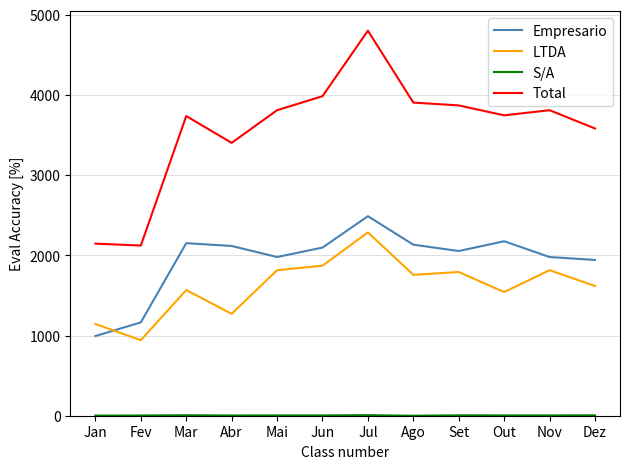

Where does the LTDA series first go above 1757?

Mai